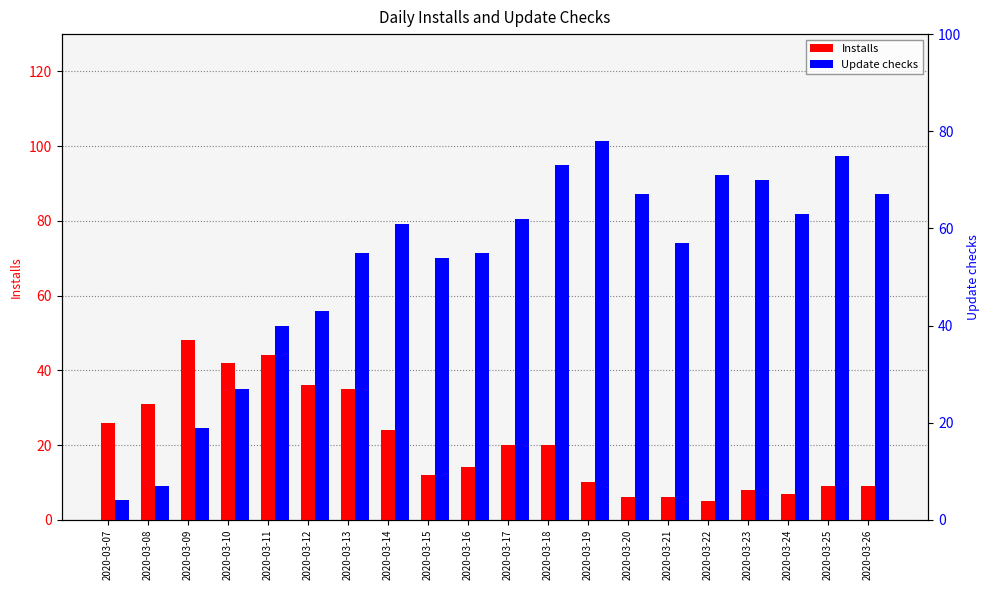

What is the difference between the maximum and minimum values in the Update checks series?

74